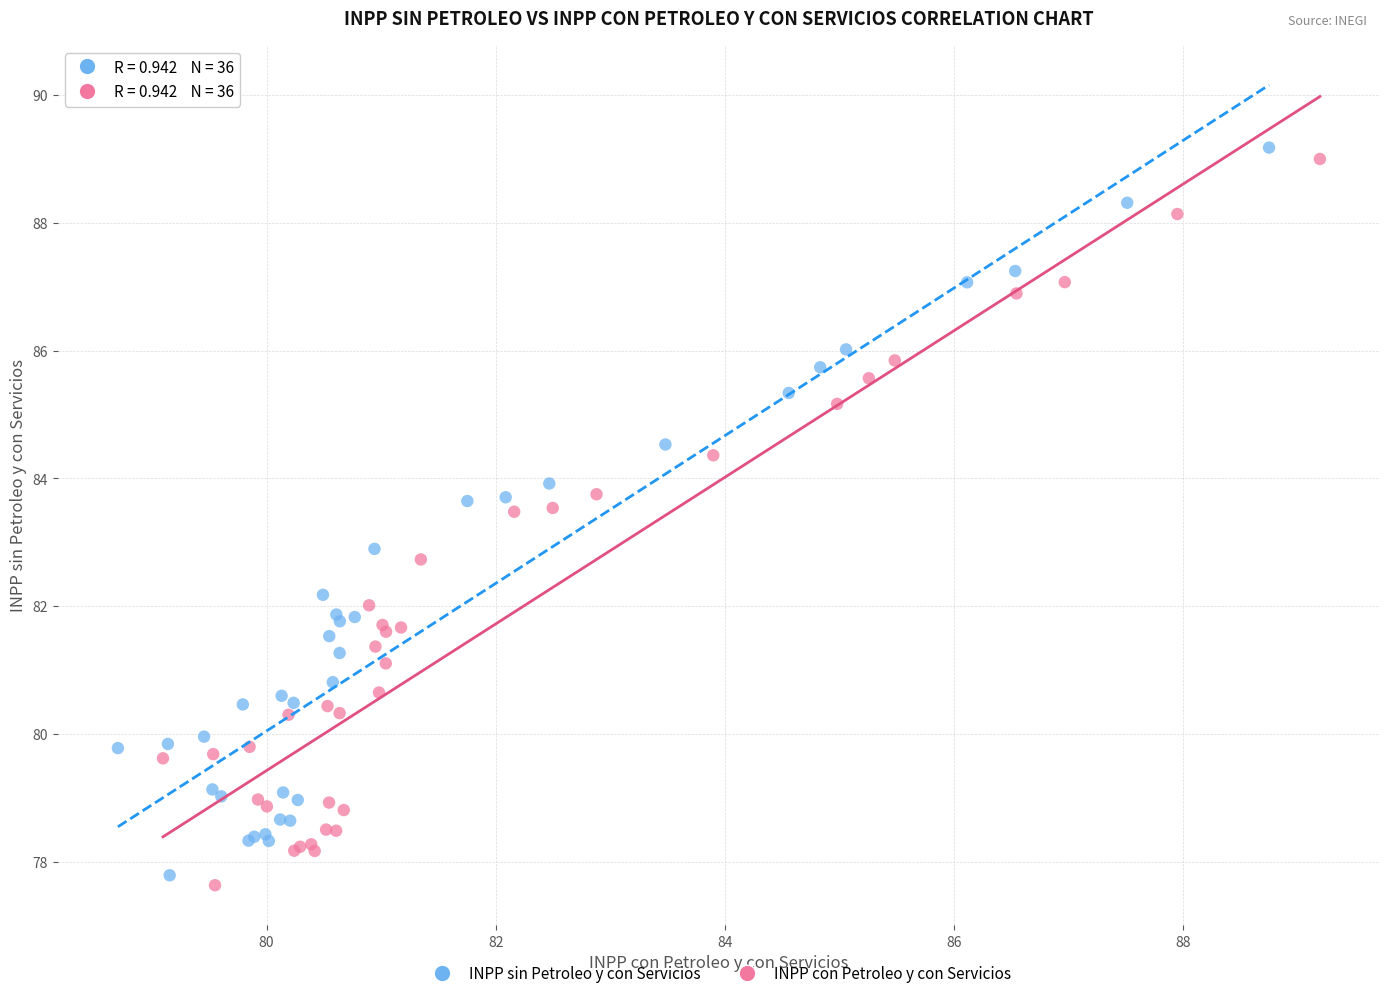

Which series has the widest spread of Y values?

INPP sin Petroleo y con Servicios